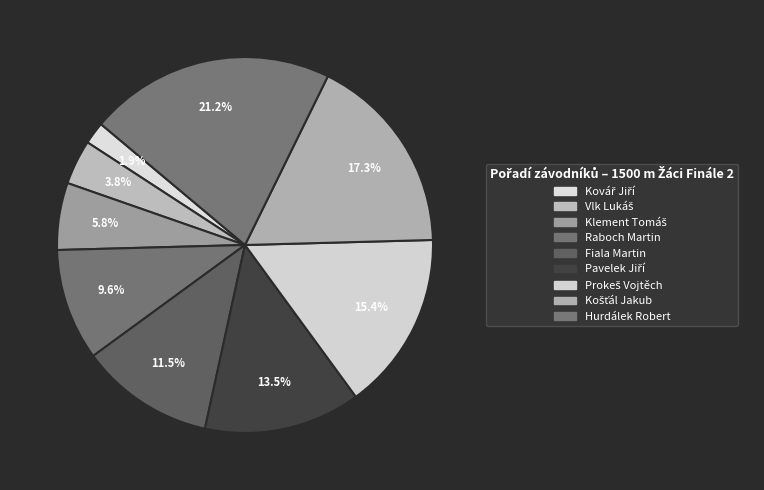

What is the largest slice in the pie chart?

Hurdálek Robert